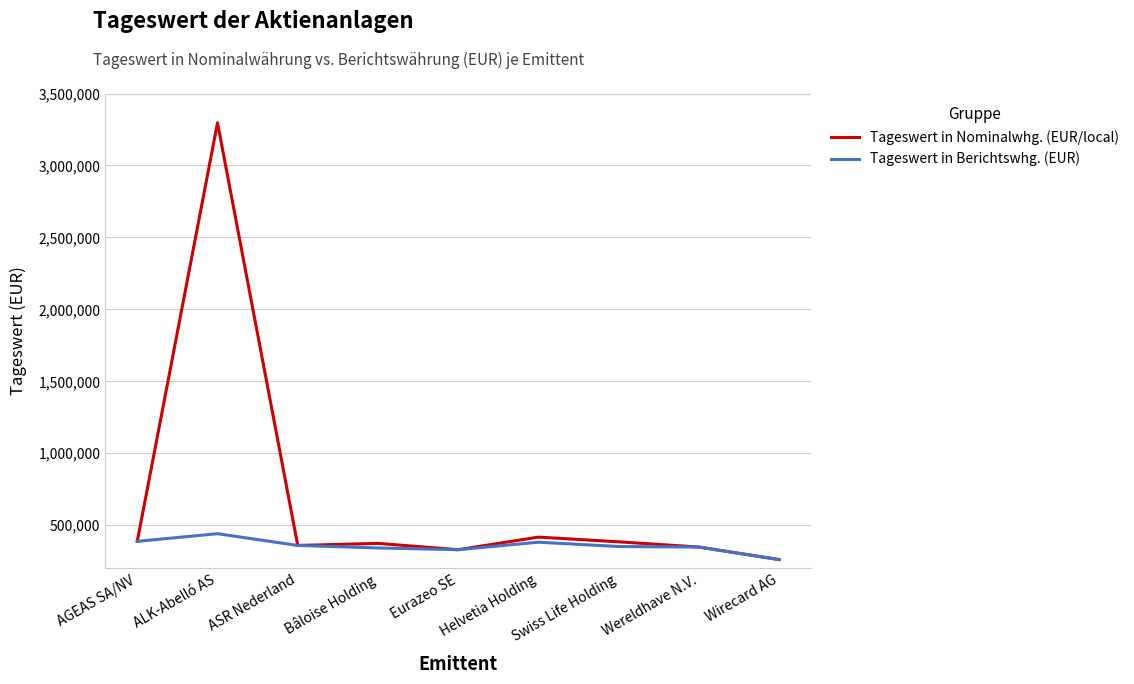

Is it true that Tageswert in Berichtswhg. (EUR) equals 573241.0 at Eurazeo SE?

False